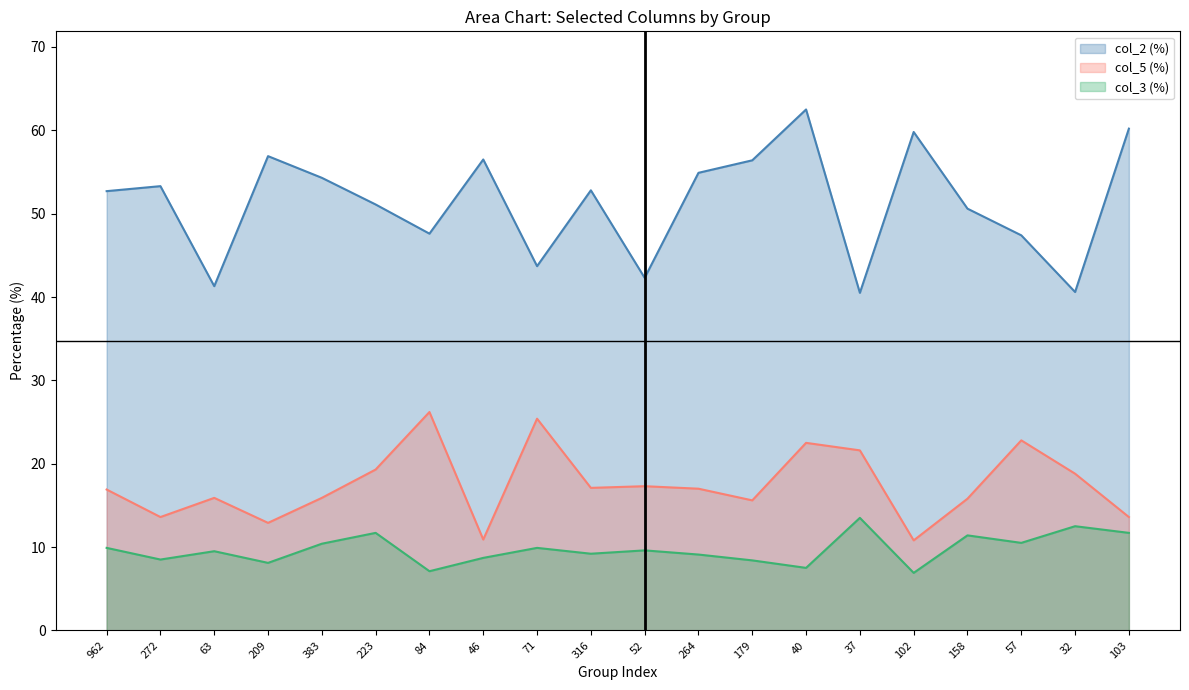

Reading left to right, what are all the values shown in this chart?

col_2 (%): 962=52.7	272=53.3	63=41.3	209=56.9	383=54.3	223=51.1	84=47.6	46=56.5	71=43.7	316=52.8	52=42.3	264=54.9	179=56.4	40=62.5	37=40.5	102=59.8	158=50.6	57=47.4	32=40.6	103=60.2
col_5 (%): 962=16.9	272=13.6	63=15.9	209=12.9	383=15.9	223=19.3	84=26.2	46=10.9	71=25.4	316=17.1	52=17.3	264=17.0	179=15.6	40=22.5	37=21.6	102=10.8	158=15.8	57=22.8	32=18.8	103=13.6
col_3 (%): 962=9.9	272=8.5	63=9.5	209=8.1	383=10.4	223=11.7	84=7.1	46=8.7	71=9.9	316=9.2	52=9.6	264=9.1	179=8.4	40=7.5	37=13.5	102=6.9	158=11.4	57=10.5	32=12.5	103=11.7